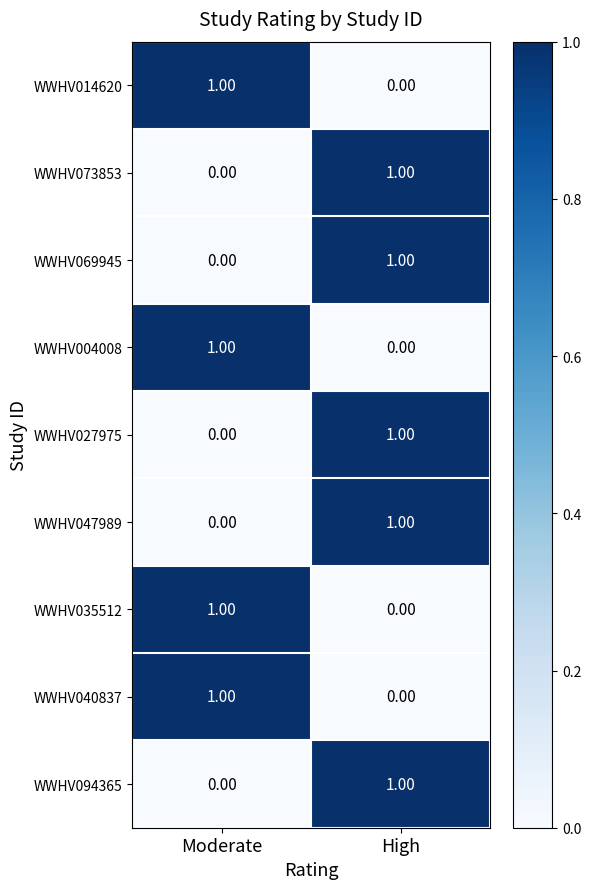

What is the total value across all series at Moderate?

4